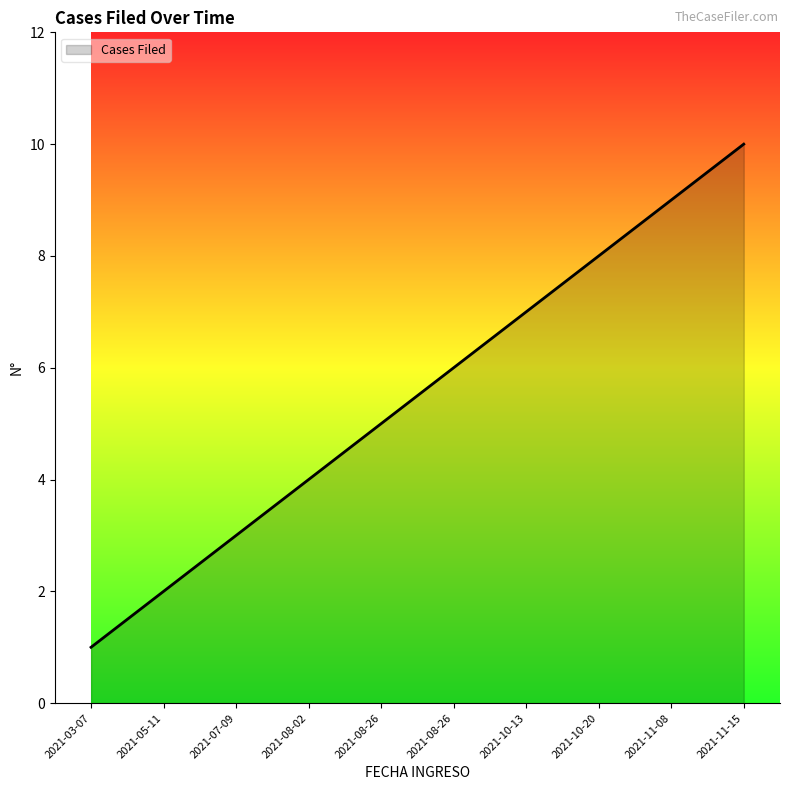

What is the label of the 10th point from the right?

2021-03-07